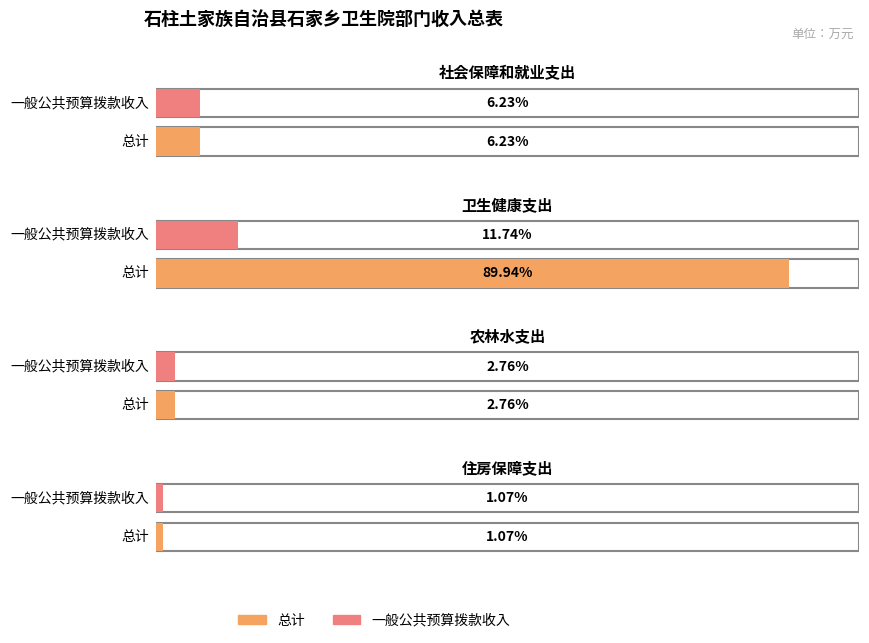

Between 住房保障支出 and 卫生健康支出, which is larger?

卫生健康支出